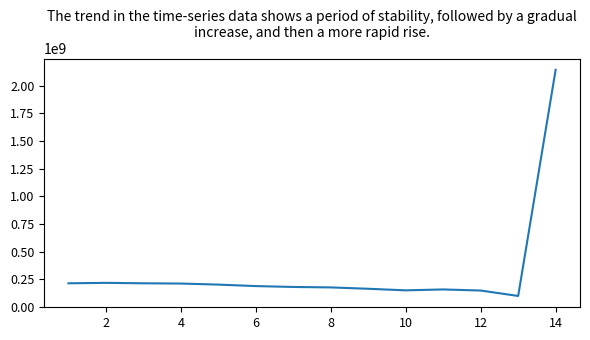

What is the minimum value shown in the chart?

100936444